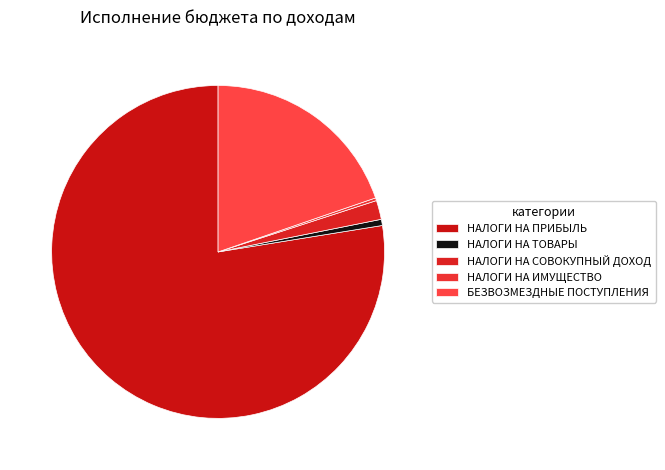

How many segments does this pie chart have?

5